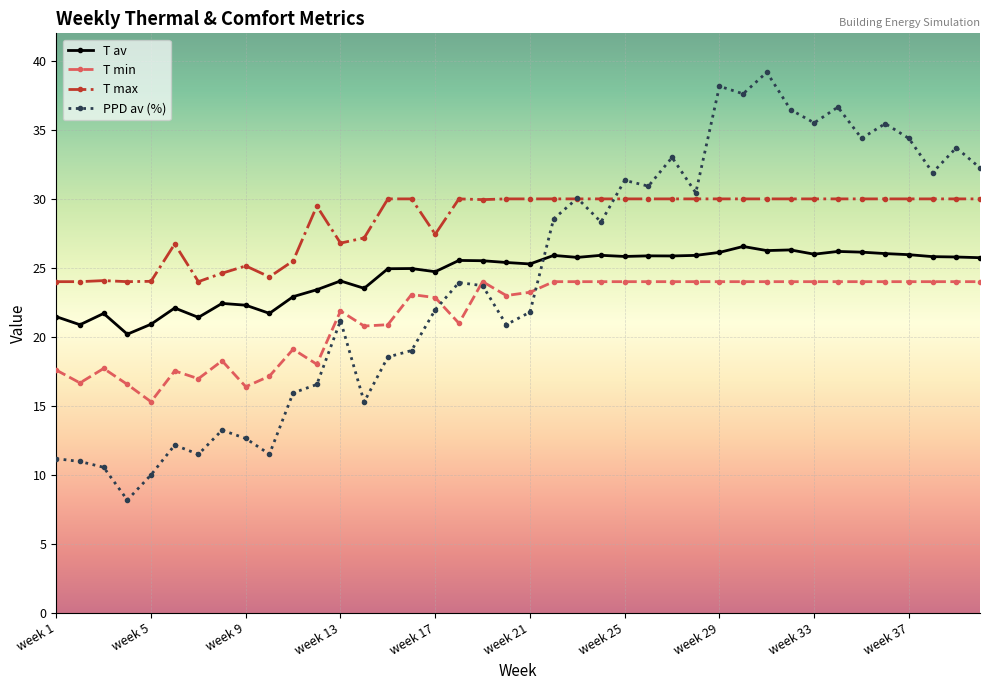

What is the value of the T min point at the 11th from the left?

19.1